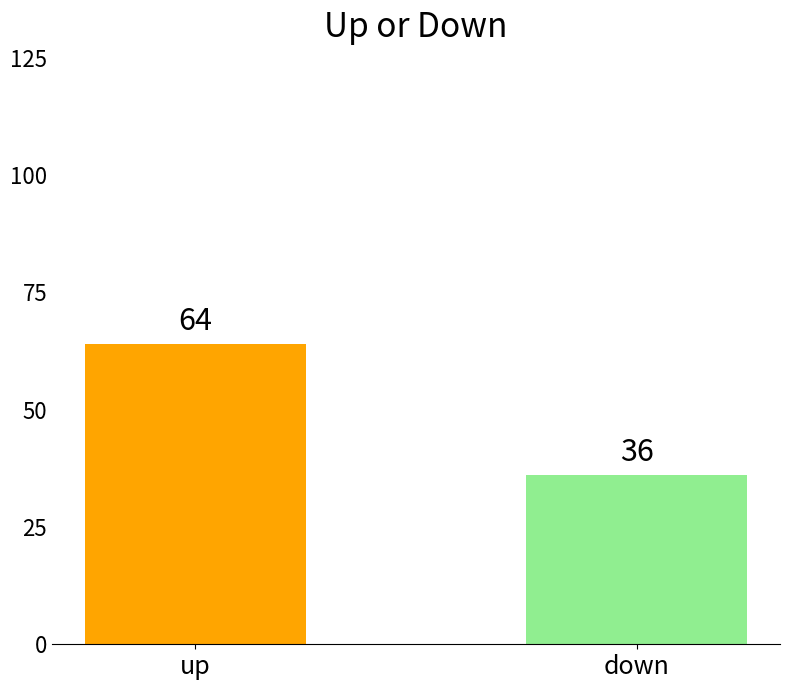

What position from the left is up?

1